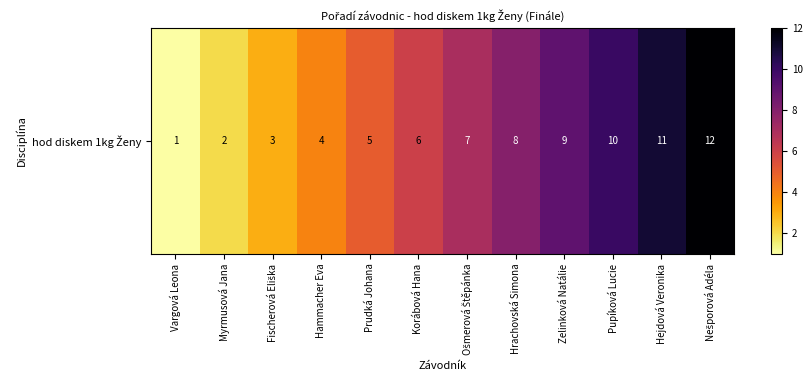

Rank the categories by value from lowest to highest.

Vargová Leona, Myrmusová Jana, Fischerová Eliška, Hammacher Eva, Prudká Johana, Korábová Hana, Ošmerová Štěpánka, Hrachovská Simona, Zelinková Natálie, Pupíková Lucie, Hejdová Veronika, Nešporová Adéla